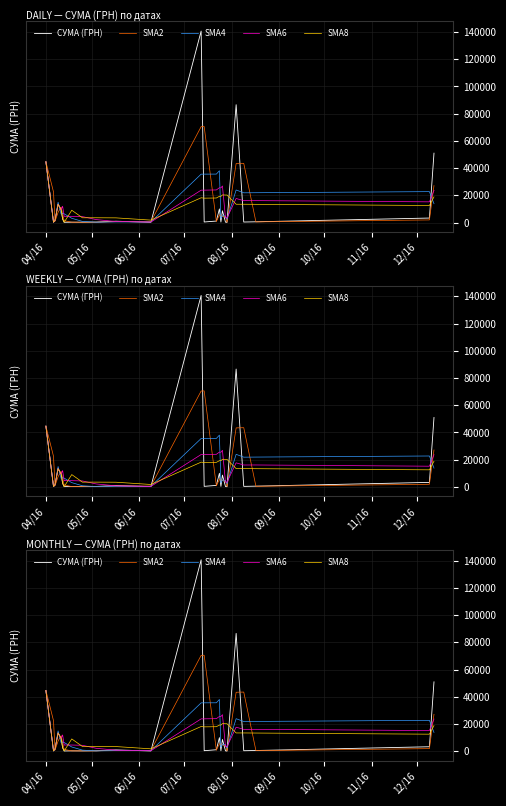

After their last crossing, which series has the higher values: SMA4 or SMA2?

SMA2